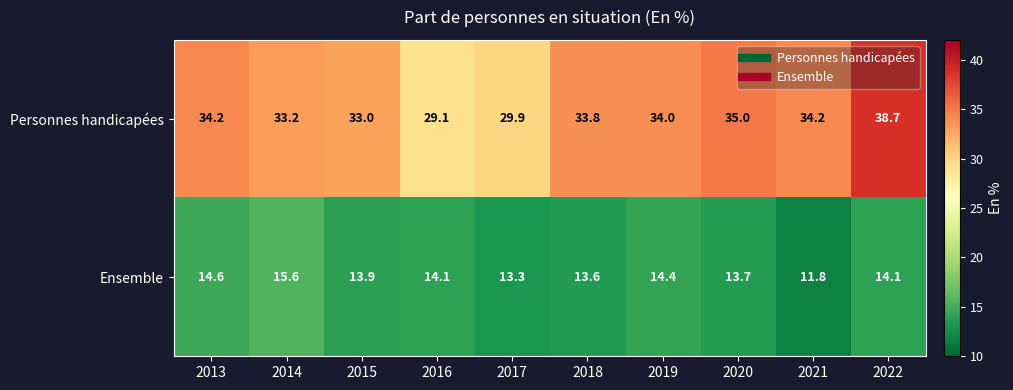

Between 2013 and 2022, which series saw the biggest shift?

Personnes handicapées